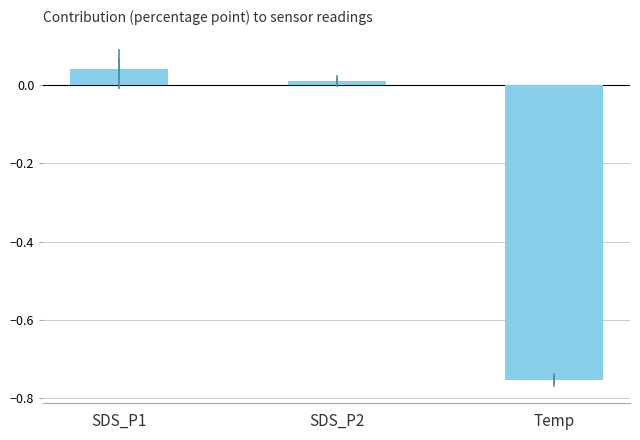

What is the difference between the maximum and minimum values?

0.8